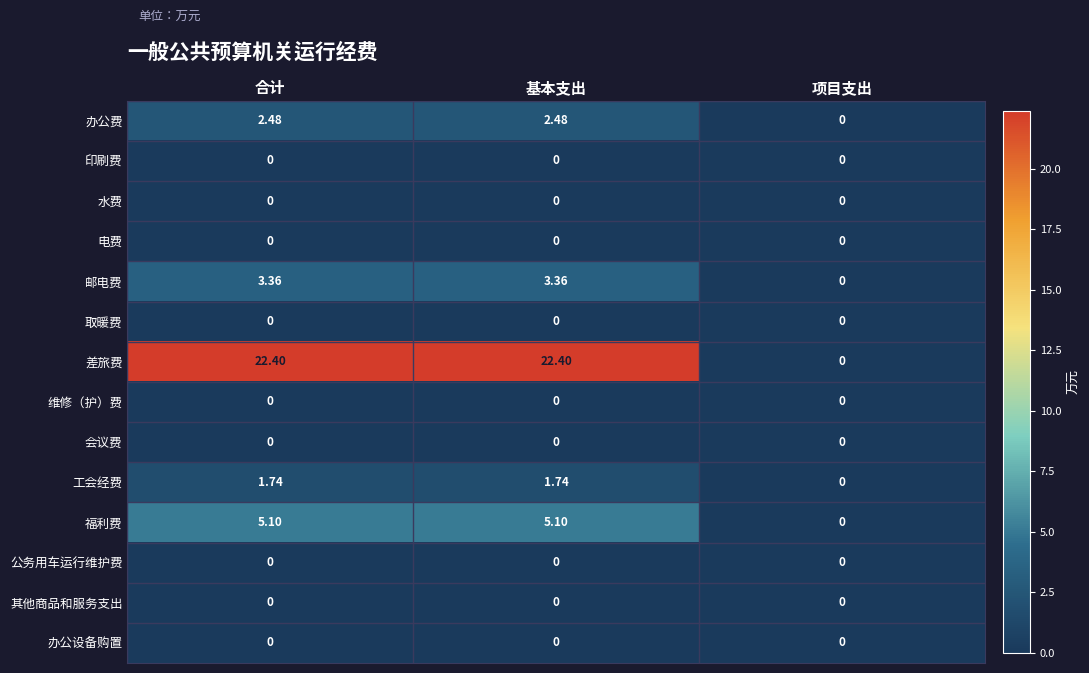

At which label does 福利费 first exceed 5?

合计